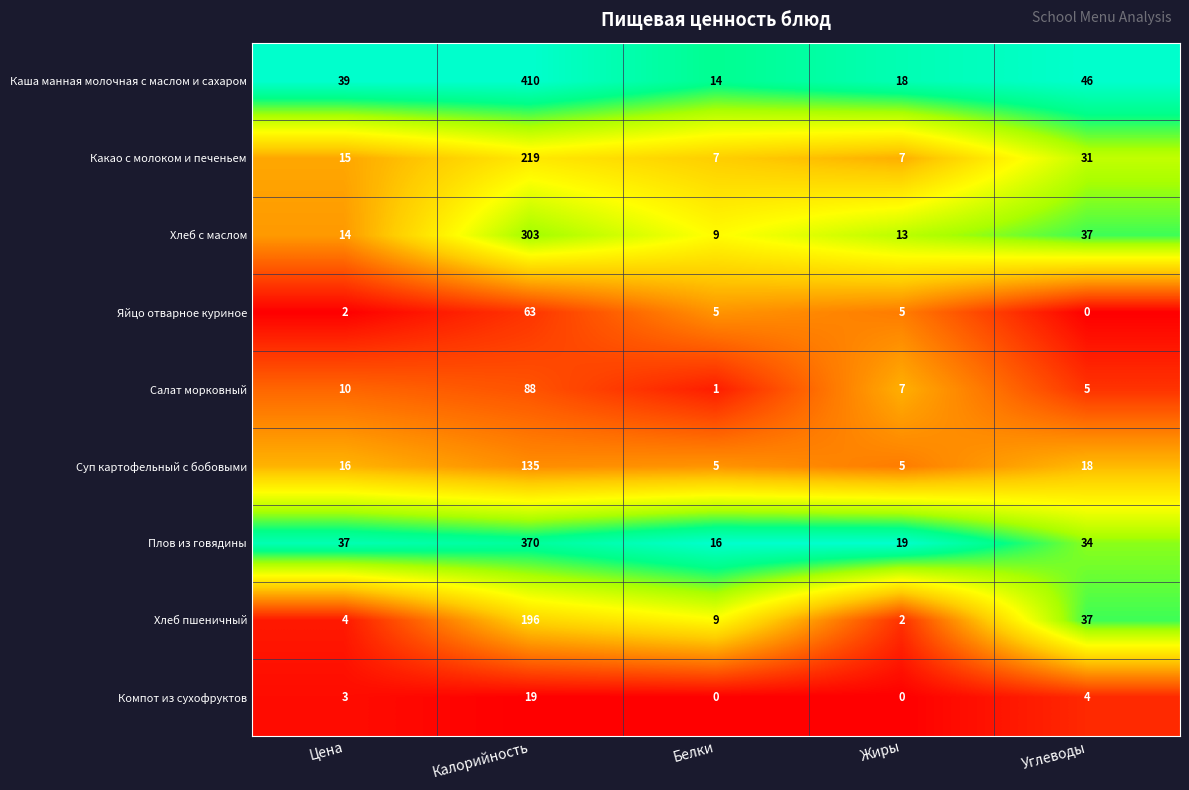

What is the difference between the highest and lowest values at Углеводы?

46